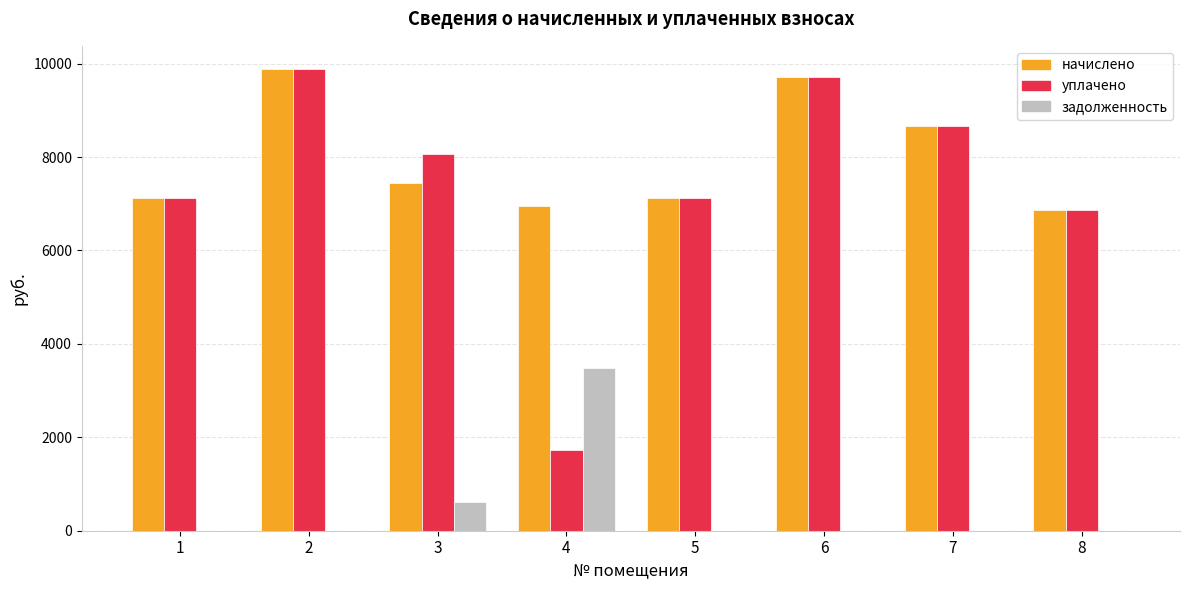

What is the greatest value displayed?

9886.3